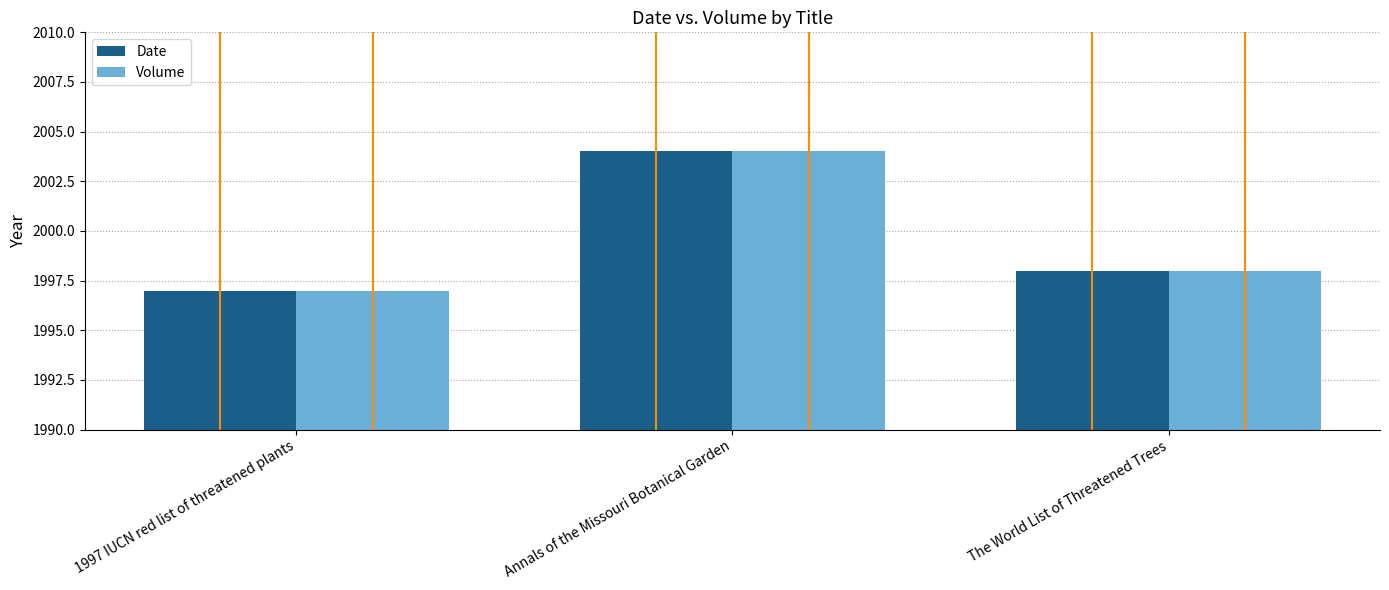

Count the Date values in the range 1997 to 2004.

3